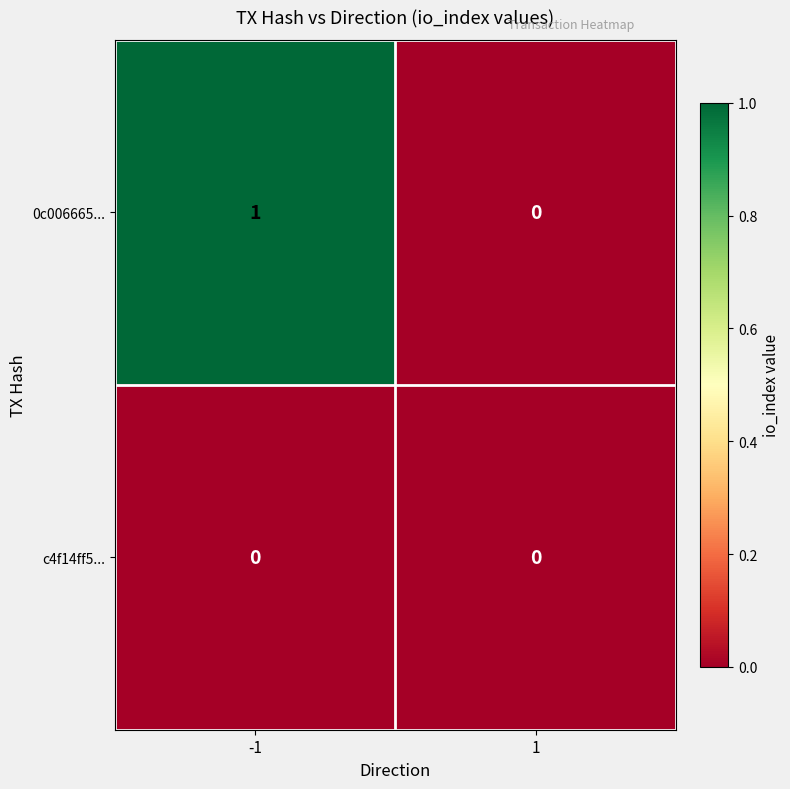

The value of c4f14ff5... at 1 is 0. True or false?

True